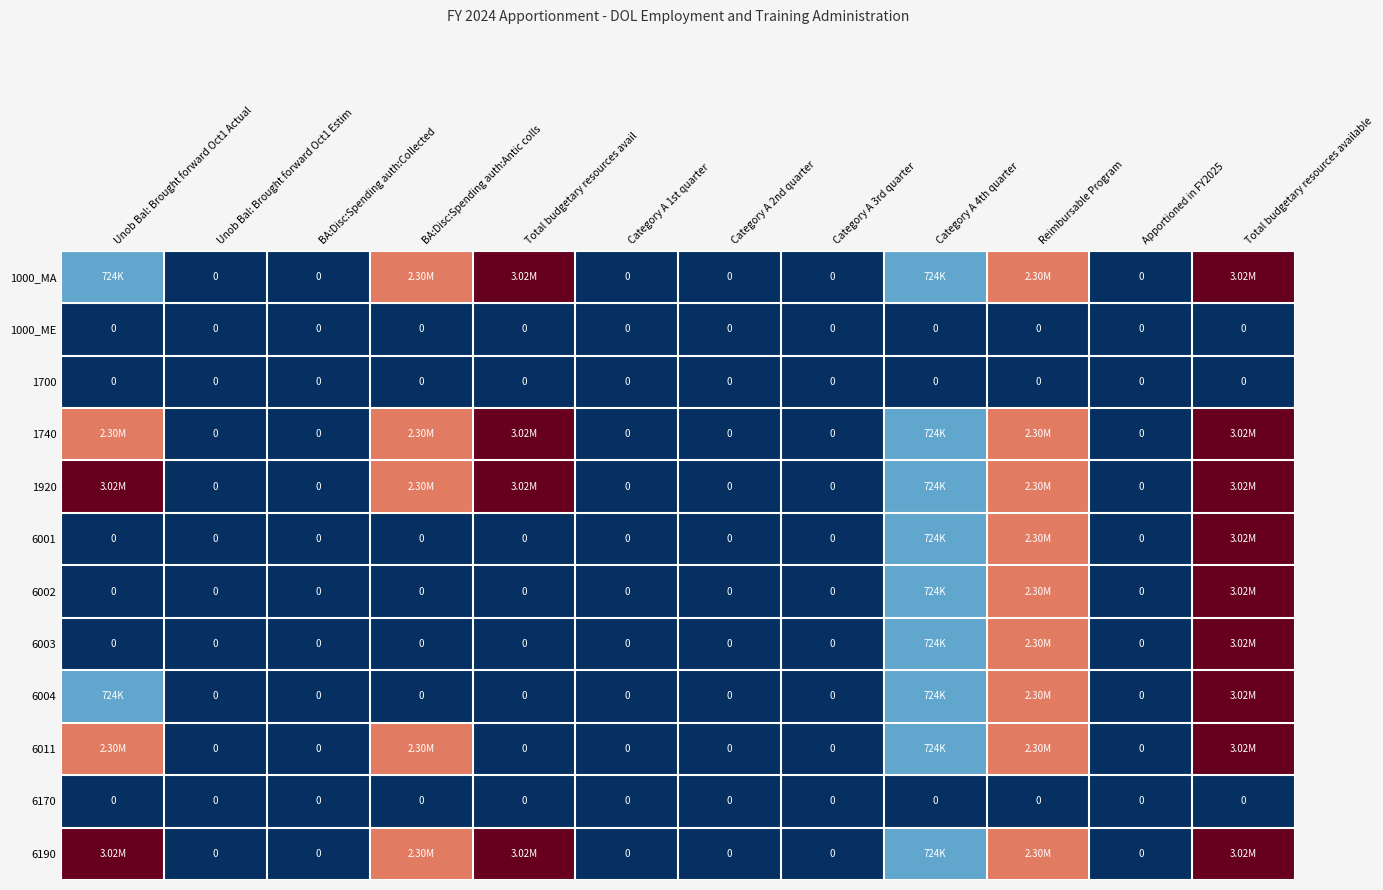

What is the sum of all 6004 values?

6765384